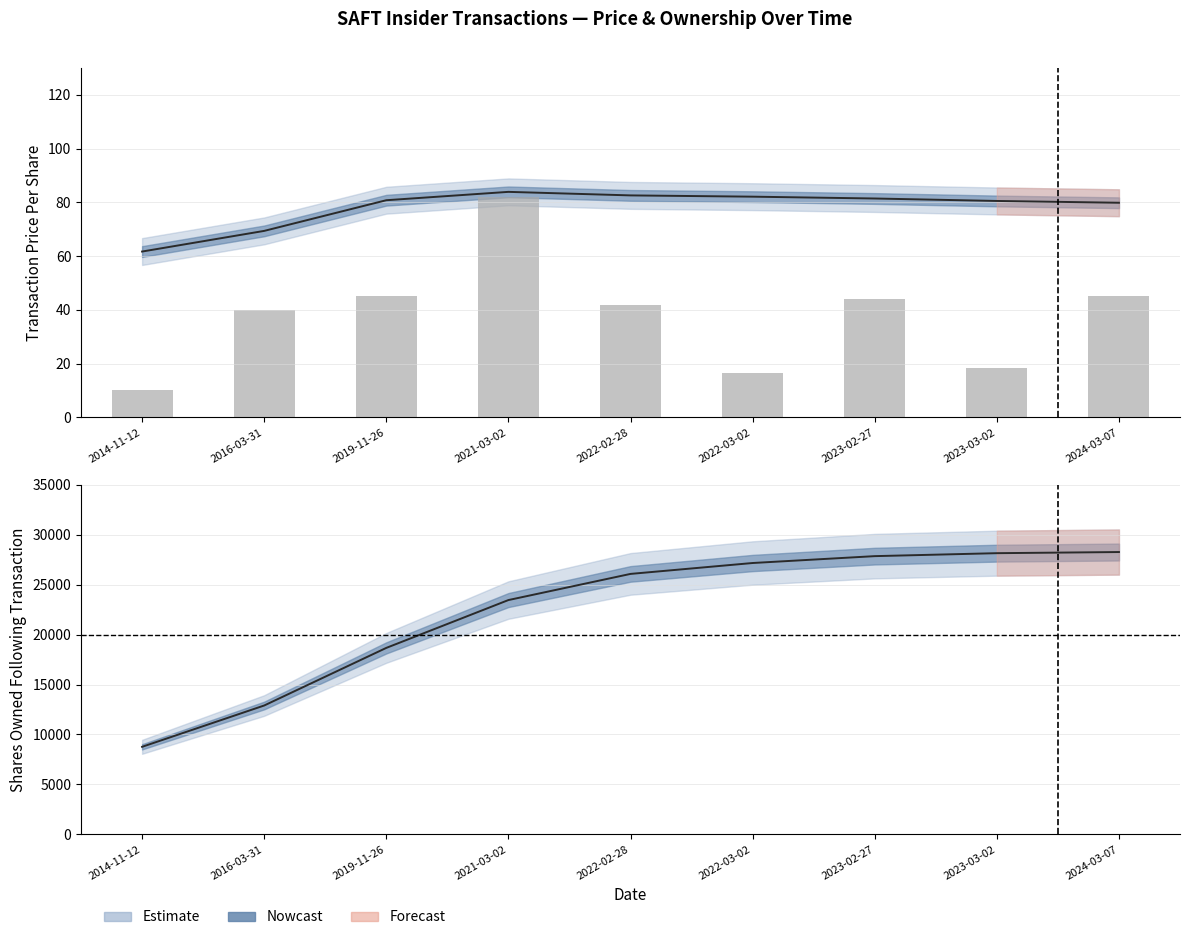

True or false: the data shows 23.3 at 2022-03-02.

False